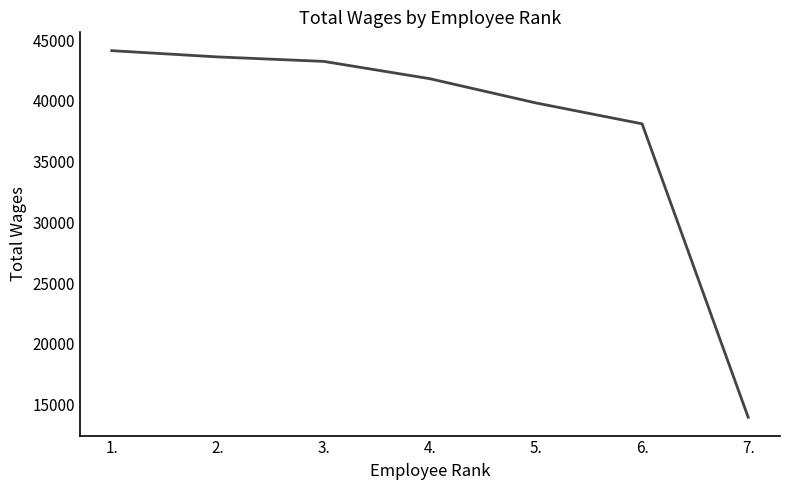

What position from the right is 2.?

6